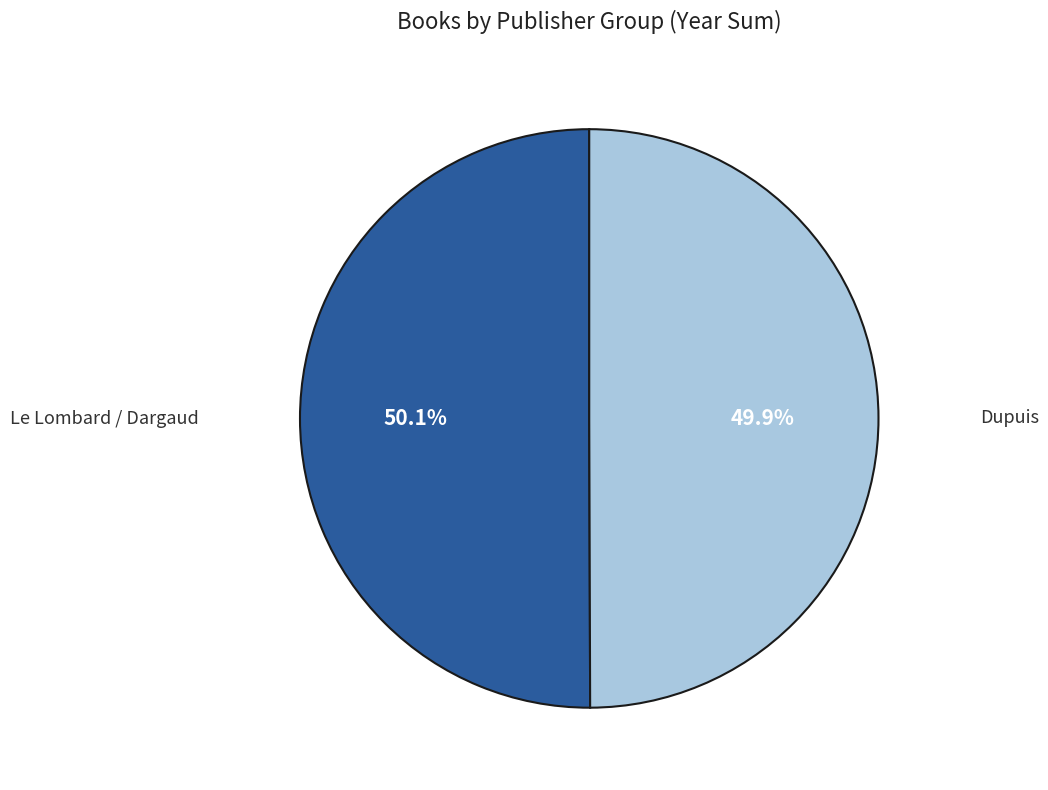

Is there any slice that represents more than half of the pie?

Yes